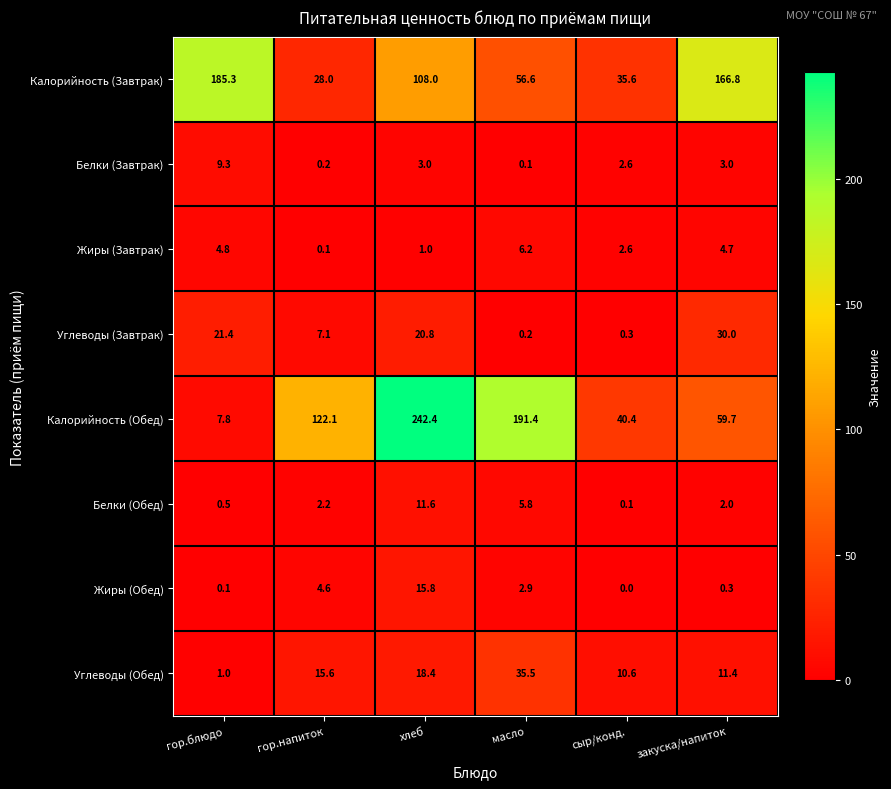

What is the sum of all Калорийность (Обед) values?

663.8